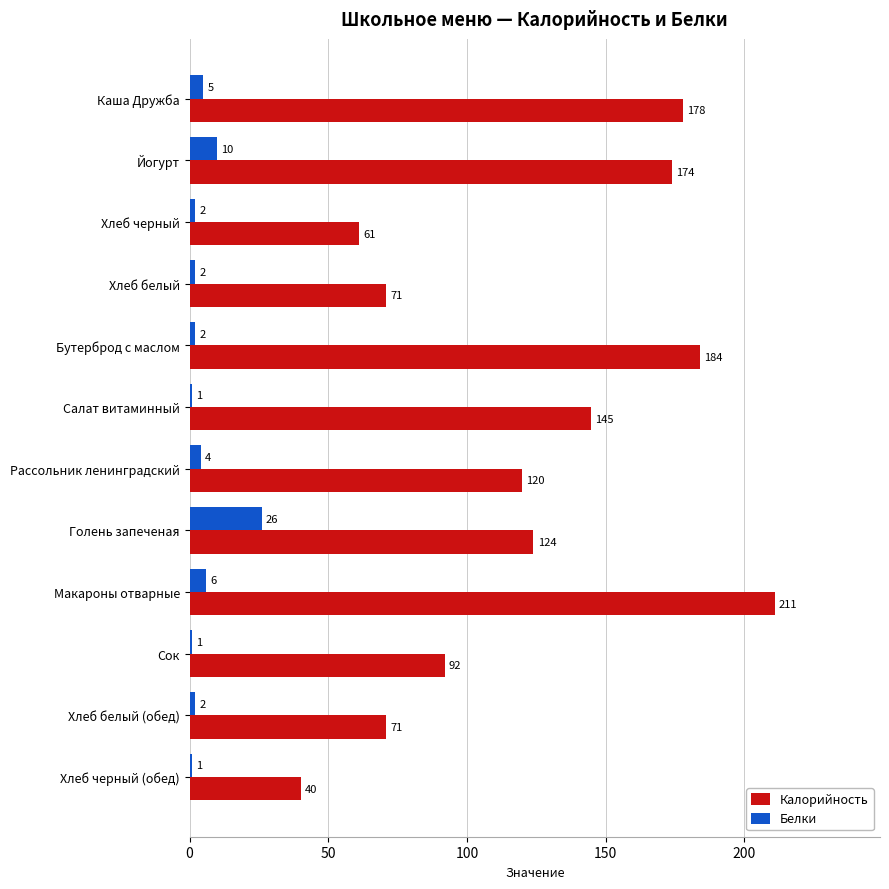

How many series are shown in this chart?

2